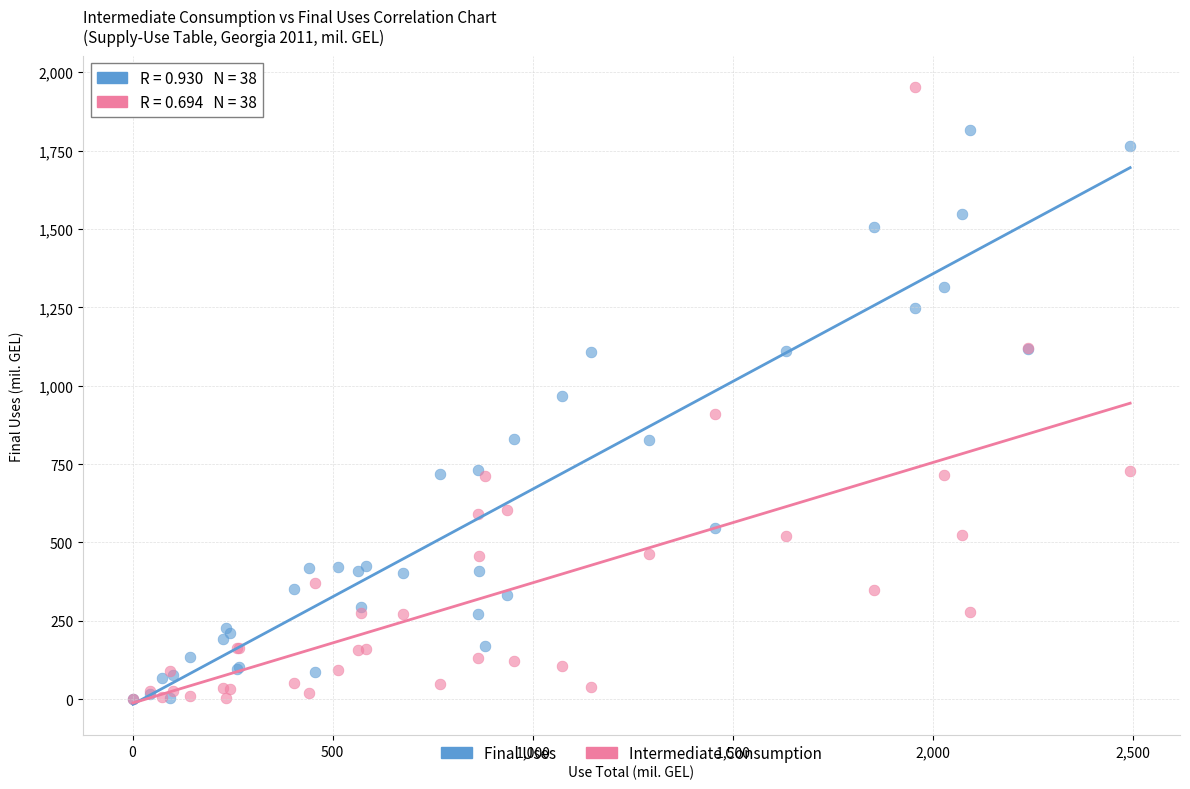

Which series contains the highest Y value?

Intermediate Consumption